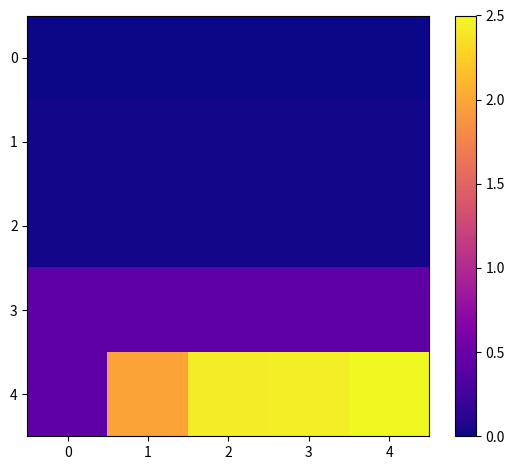

Which series changed the most between 0 and 1?

row_4